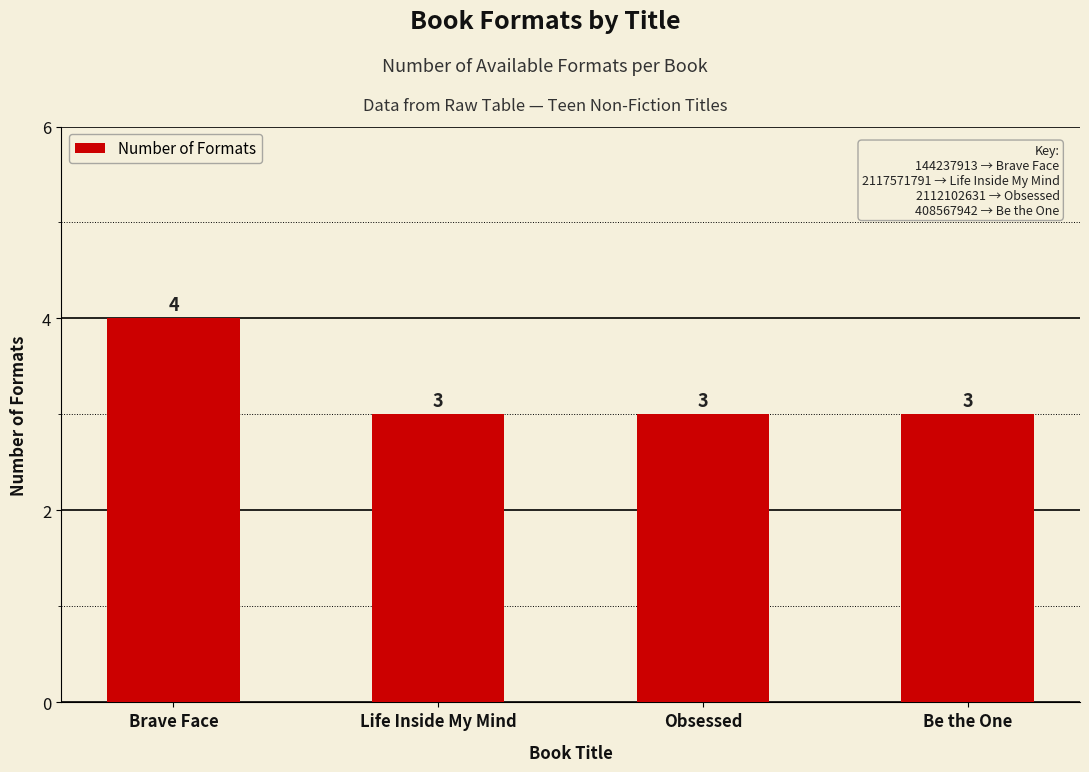

Reading right to left, transcribe all the data shown in this chart.

Be the One=3	Obsessed=3	Life Inside My Mind=3	Brave Face=4